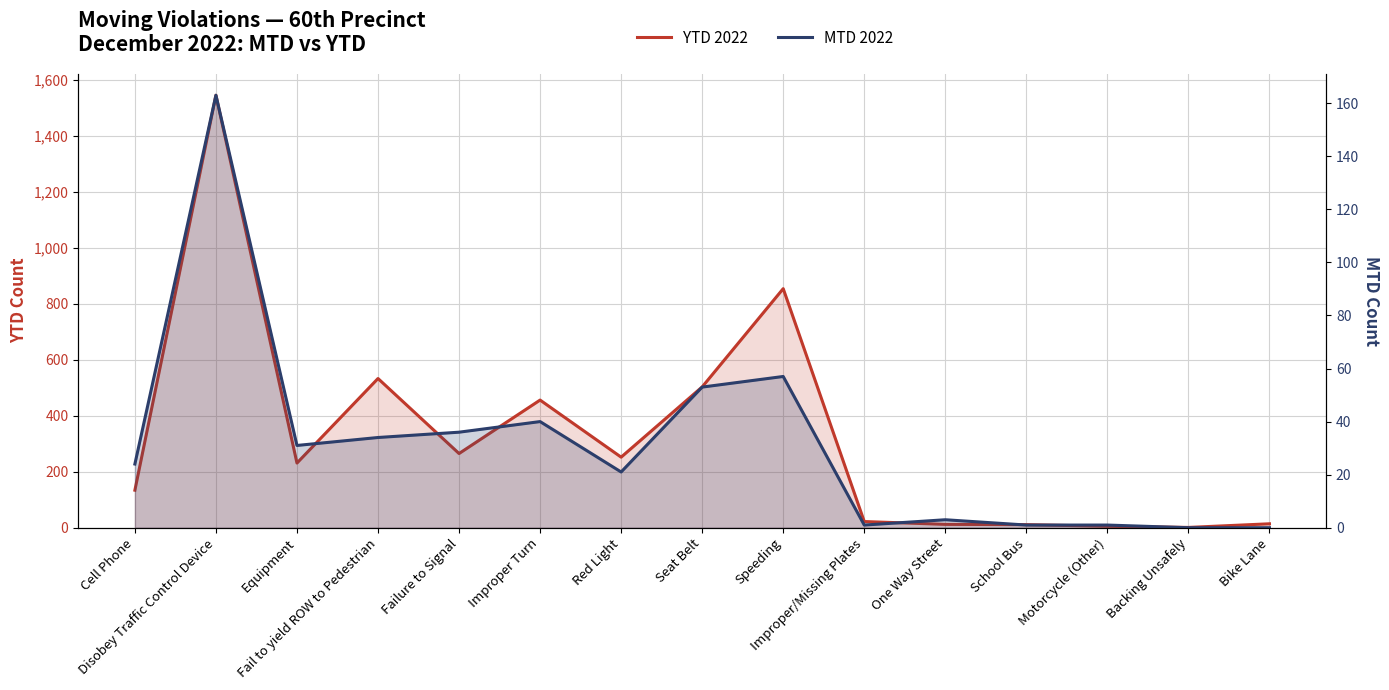

What is the label of the 10th point from the right?

Improper Turn